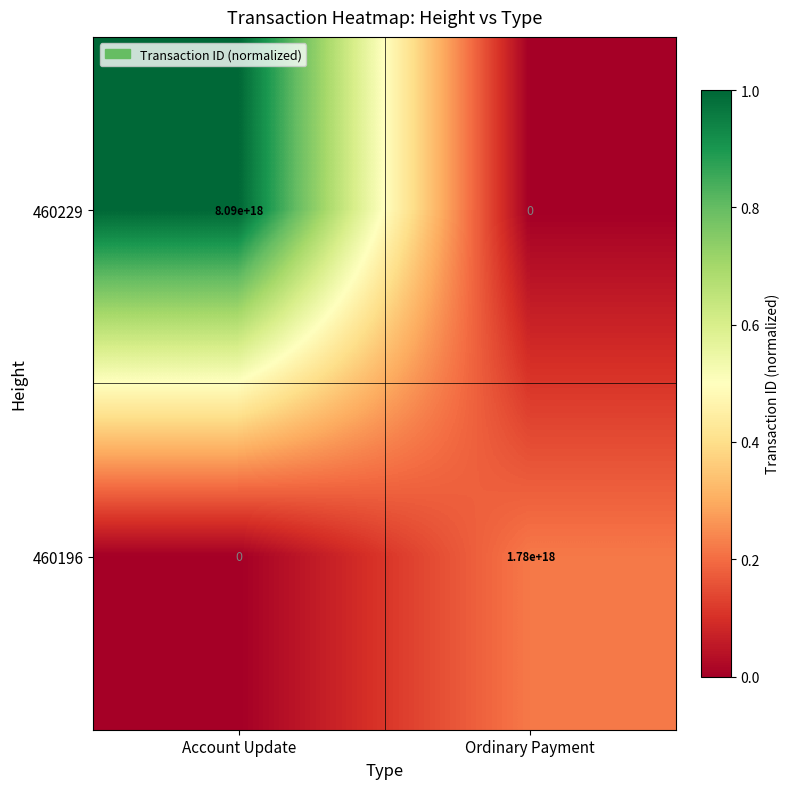

Which series has the widest spread of values?

460229